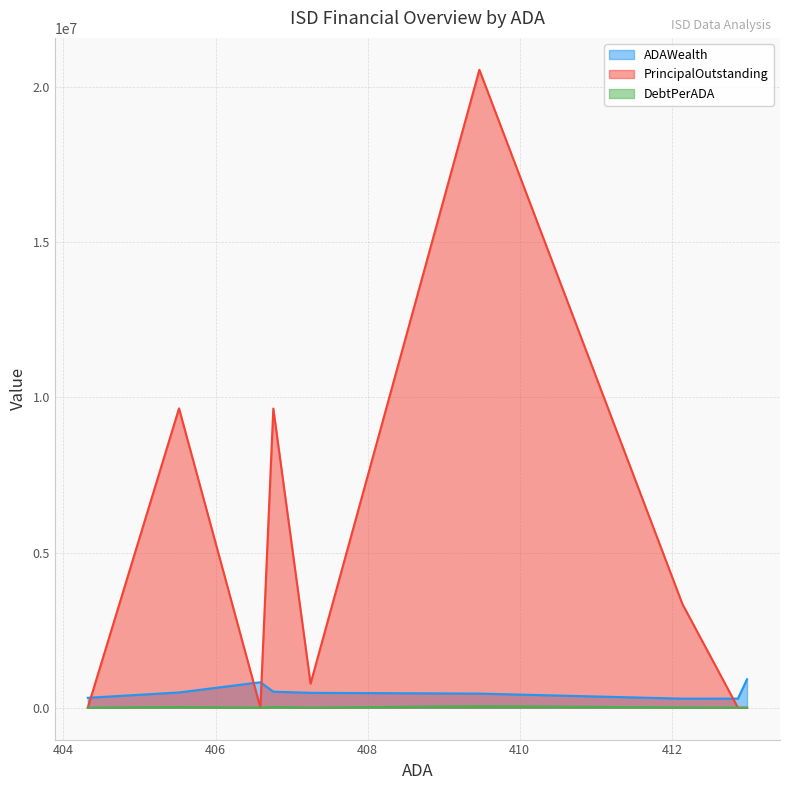

Is it true that PrincipalOutstanding equals 6576760.8 at Electra ISD?

False